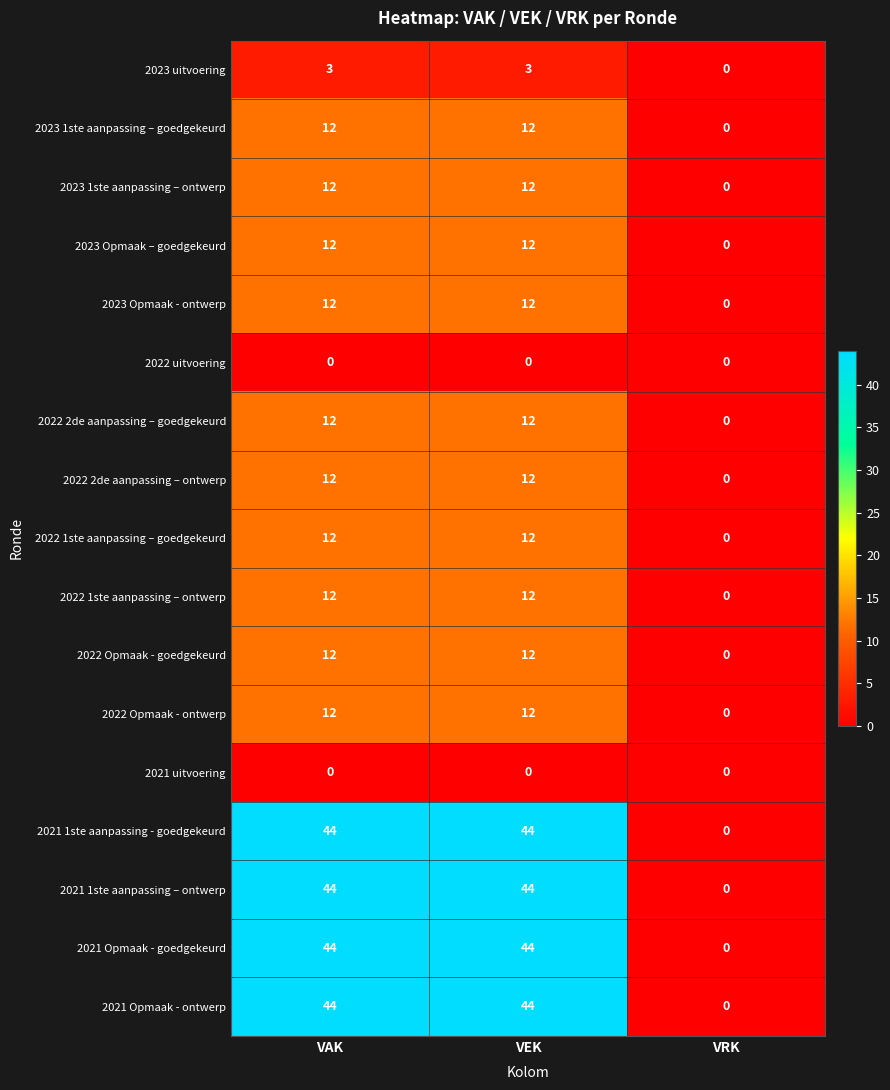

How many values in 2023 uitvoering are above zero?

2